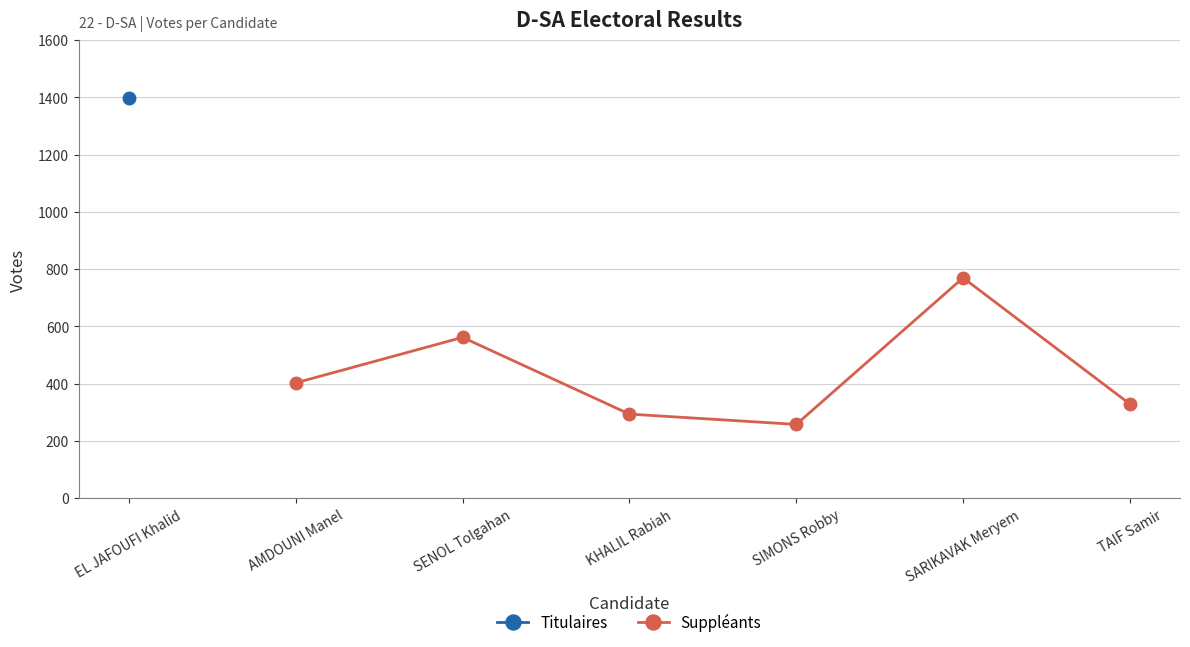

In Suppléants, how many points are higher than both neighbors (excluding endpoints)?

2